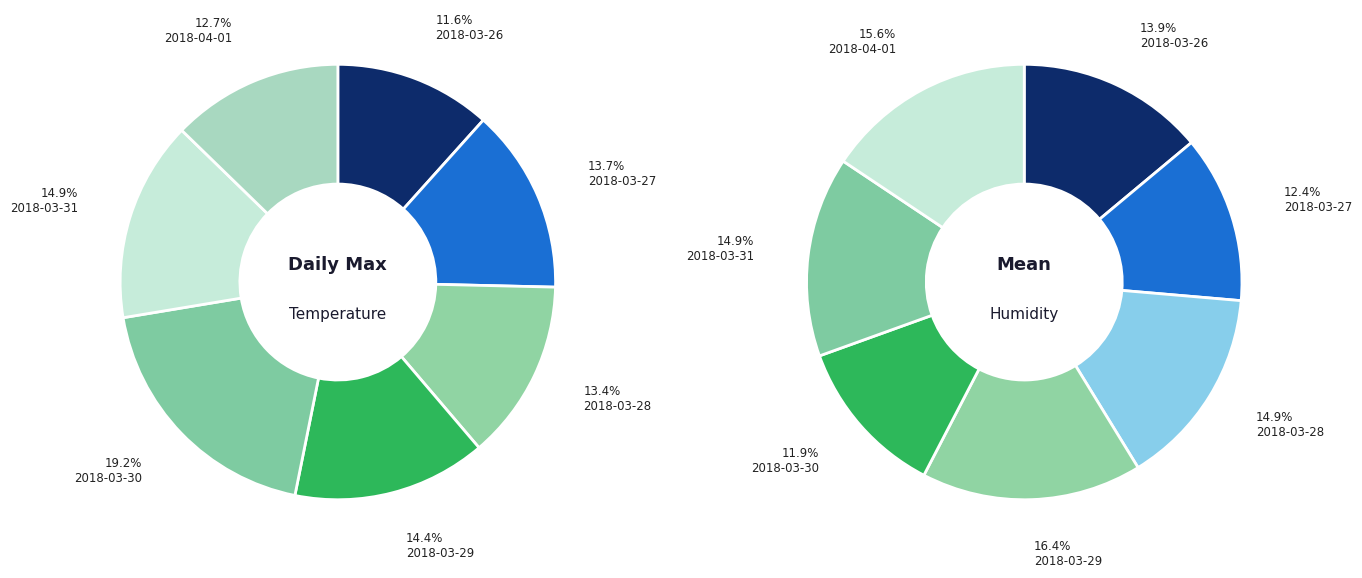

Is it true that 2018-03-31 is 2% of the pie?

False